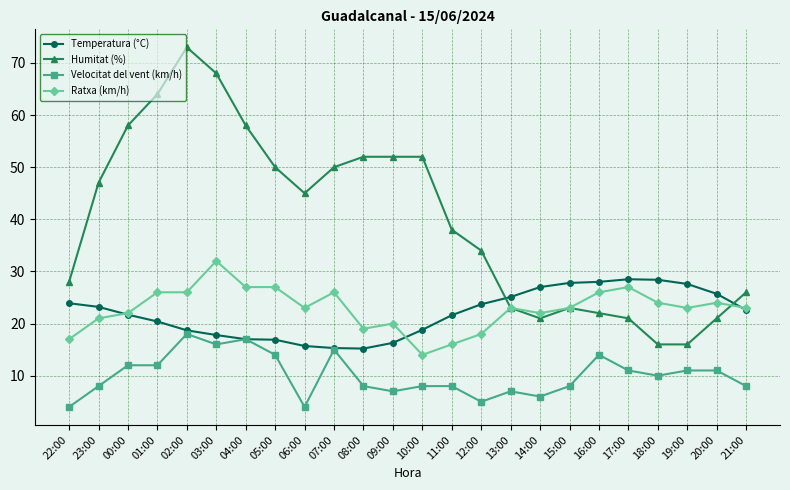

At how many categories does at least one series exceed 23?

24